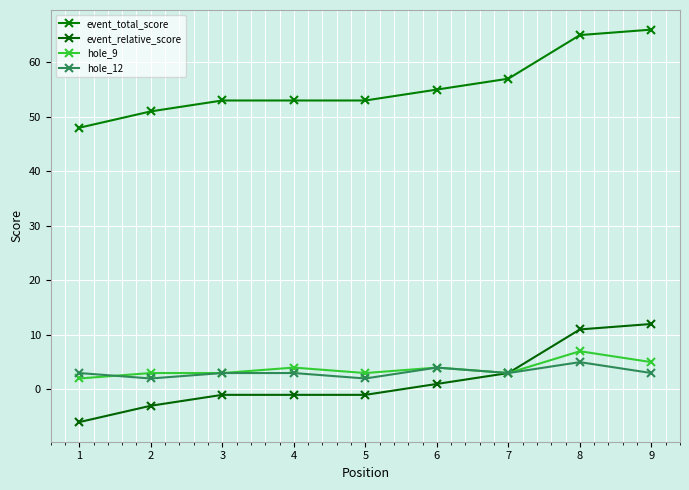

How many lines are shown in the chart?

4